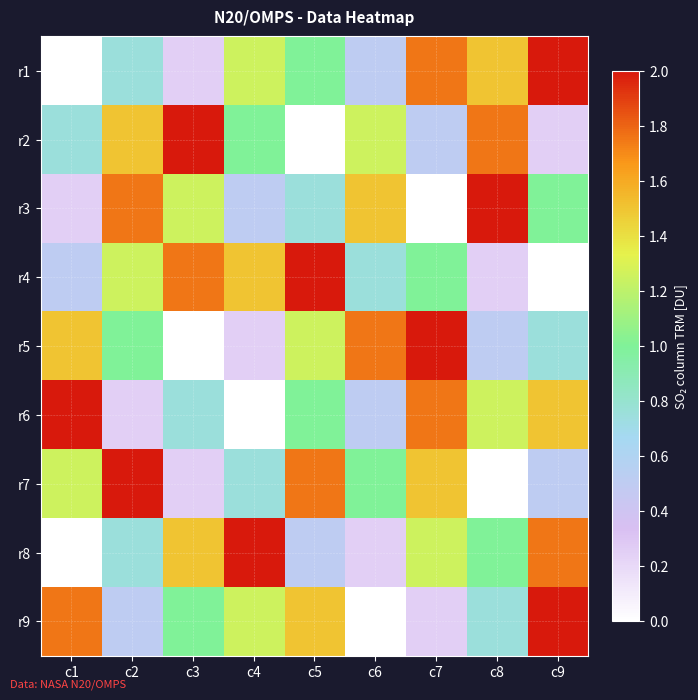

Which series has the widest spread of values?

r1